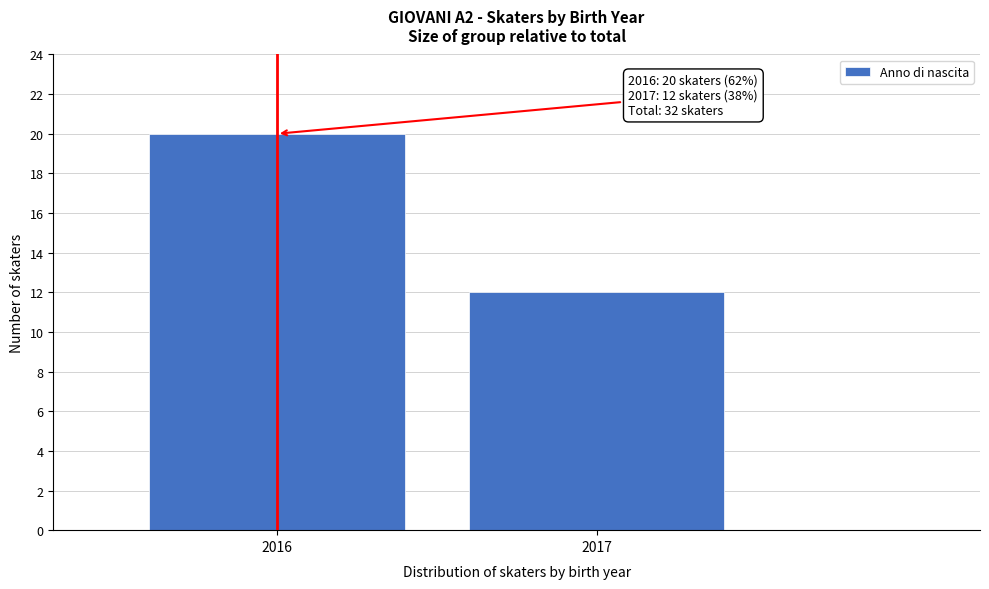

Reading left to right, extract all data points from this chart.

2016=20	2017=12